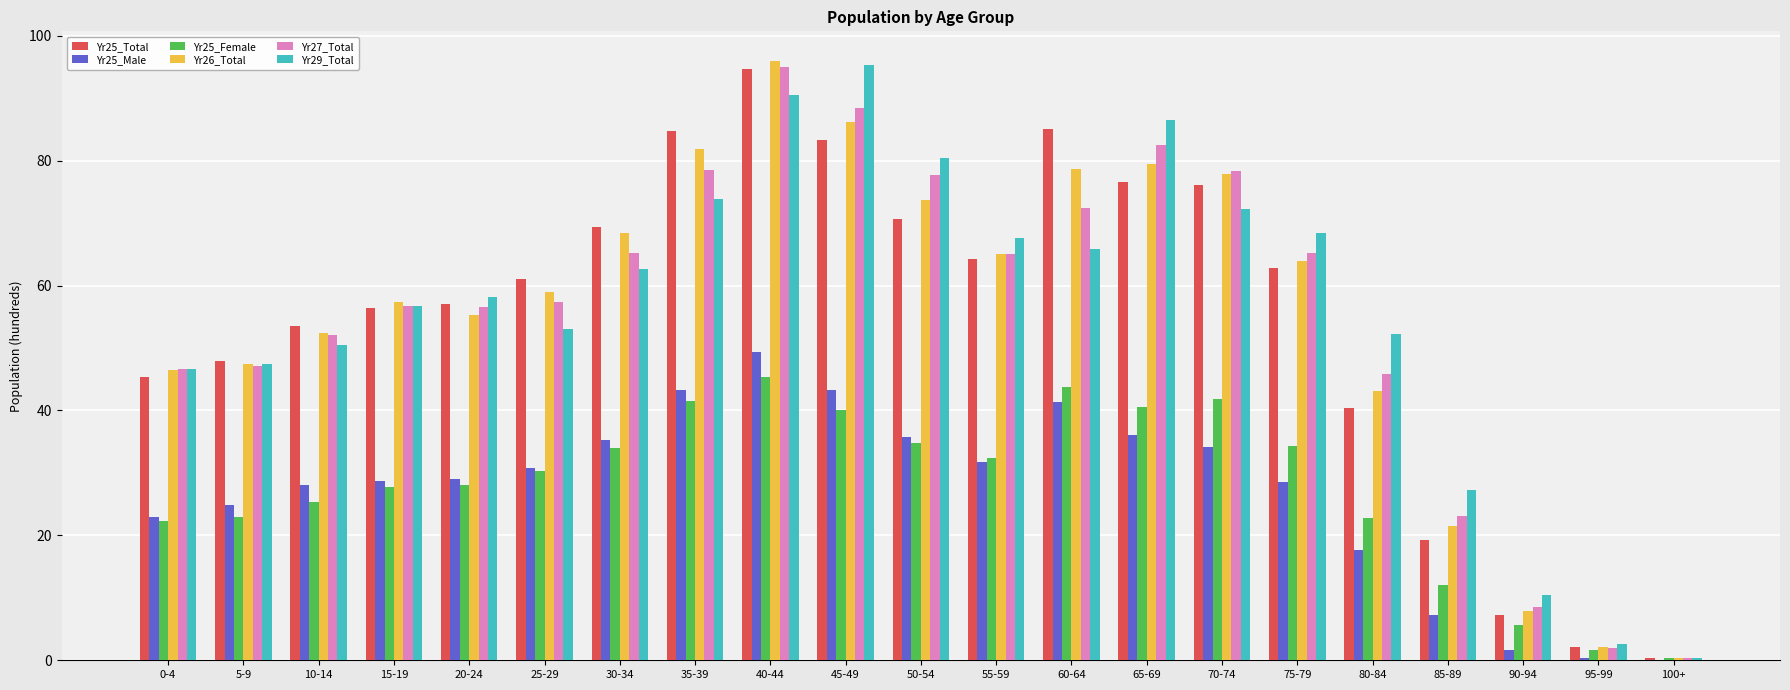

What value does the Yr29_Total series have at 30-34?

62.7